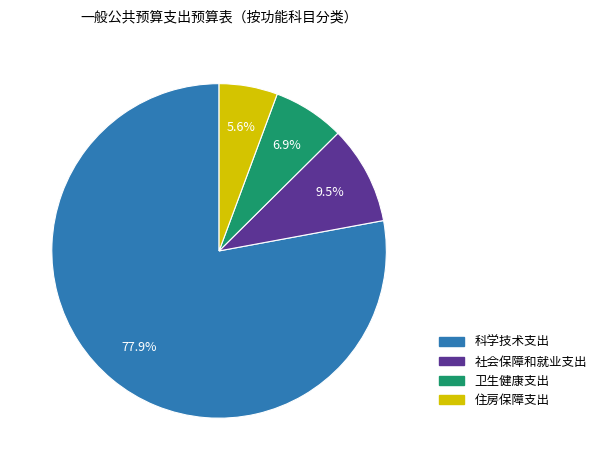

Approximately how many times larger is the value at 住房保障支出 compared to 社会保障和就业支出?

0.6